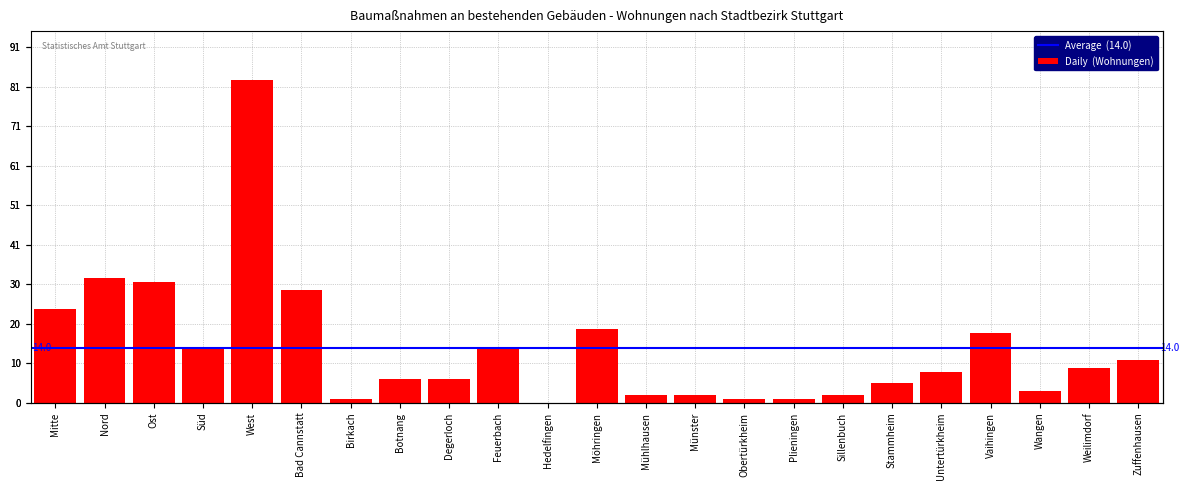

Approximately how many times larger is the value at Wangen compared to Mitte?

0.1